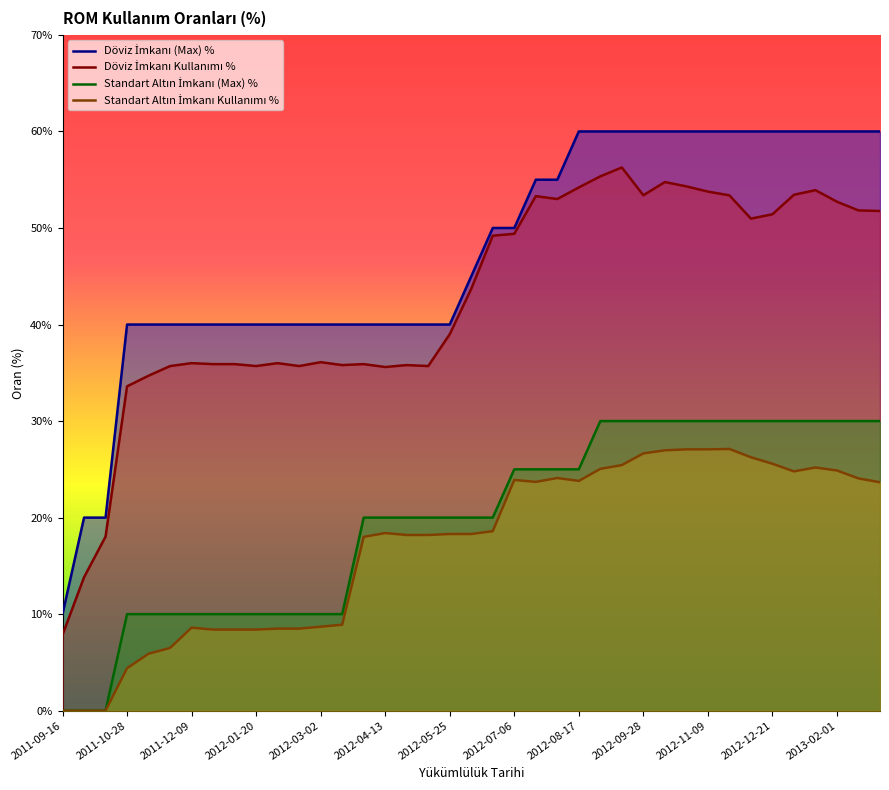

What is the total value across all series at 2012-12-21?

167.0